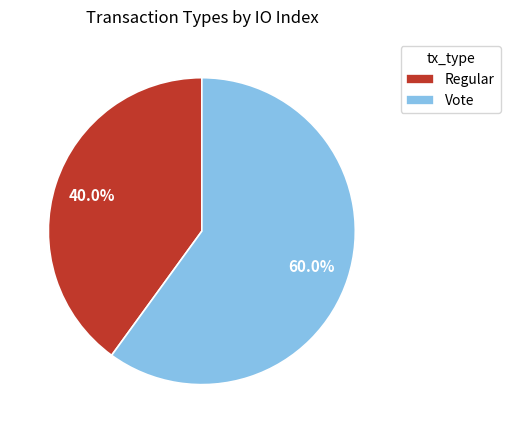

Is there a majority slice in this chart?

Yes